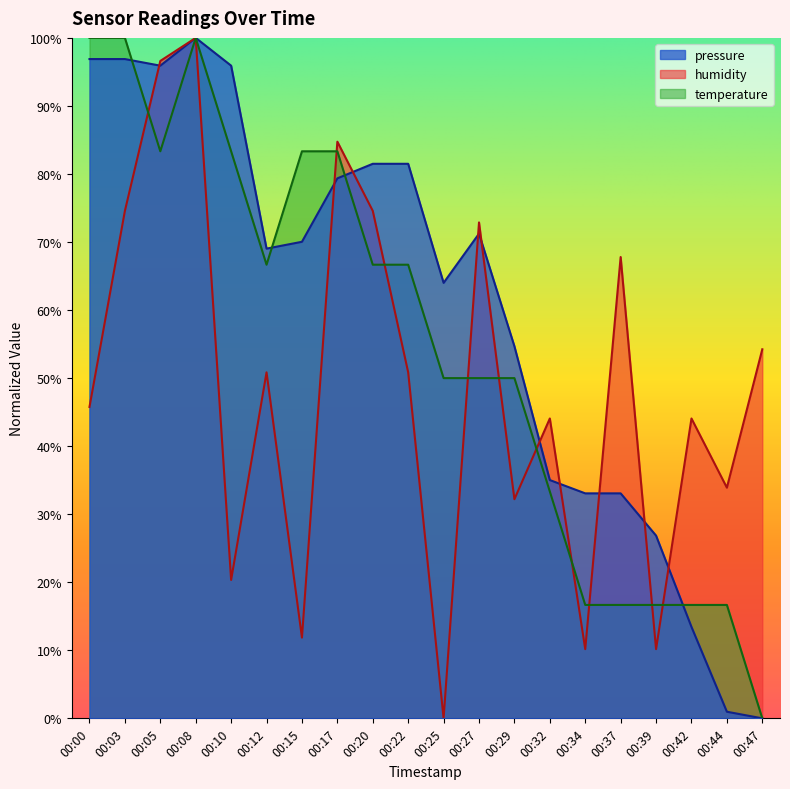

Is it true that pressure equals 69.0 at 00:12?

True